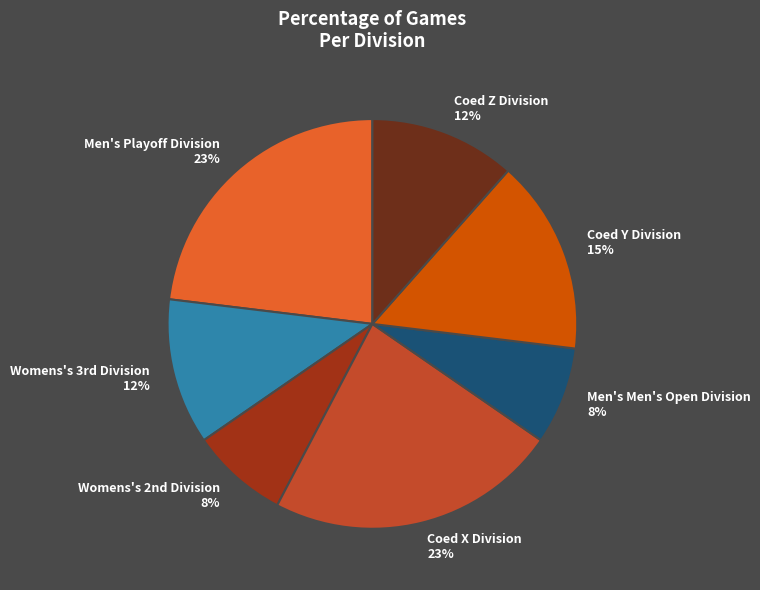

To the nearest percent, what is the average slice percentage?

14%